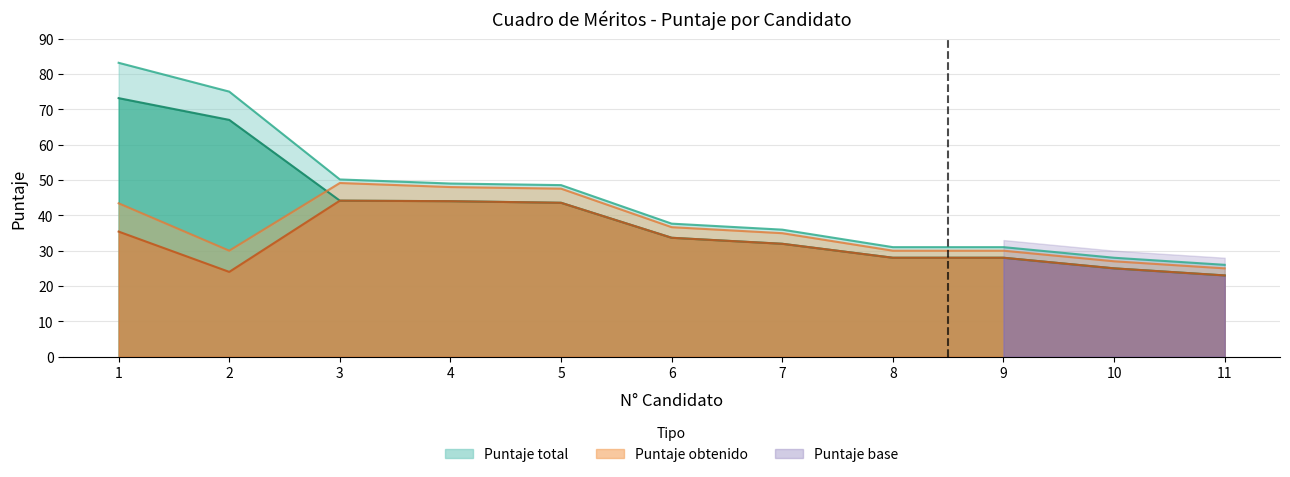

Is the value of Puntaje final at 11 greater than the value of Puntaje total at 9?

No